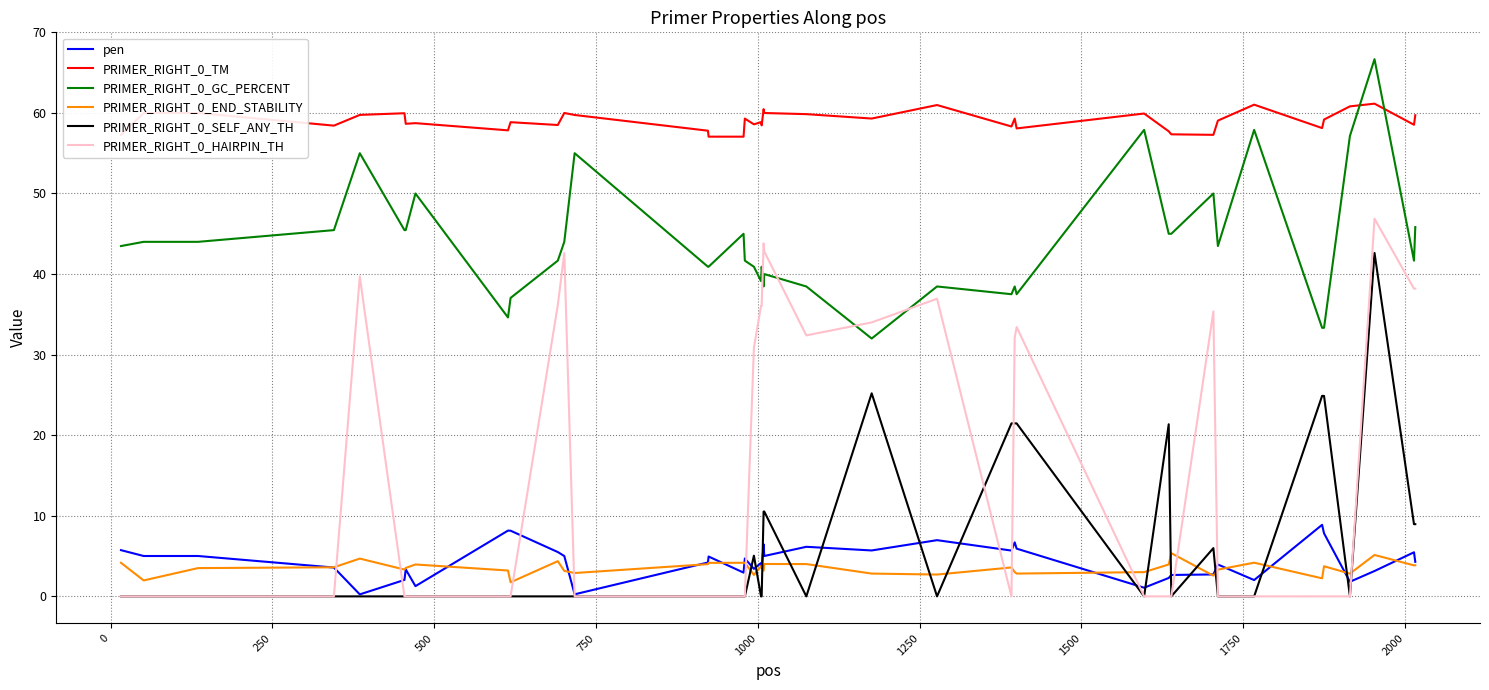

What is the maximum value for PRIMER_RIGHT_0_HAIRPIN_TH?

46.9